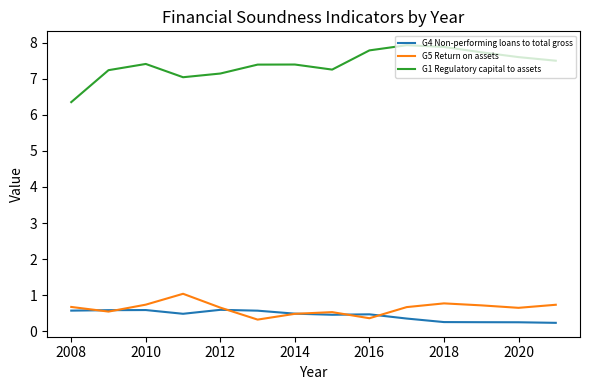

True or false: G1 Regulatory capital to assets and G5 Return on assets cross at least once.

False